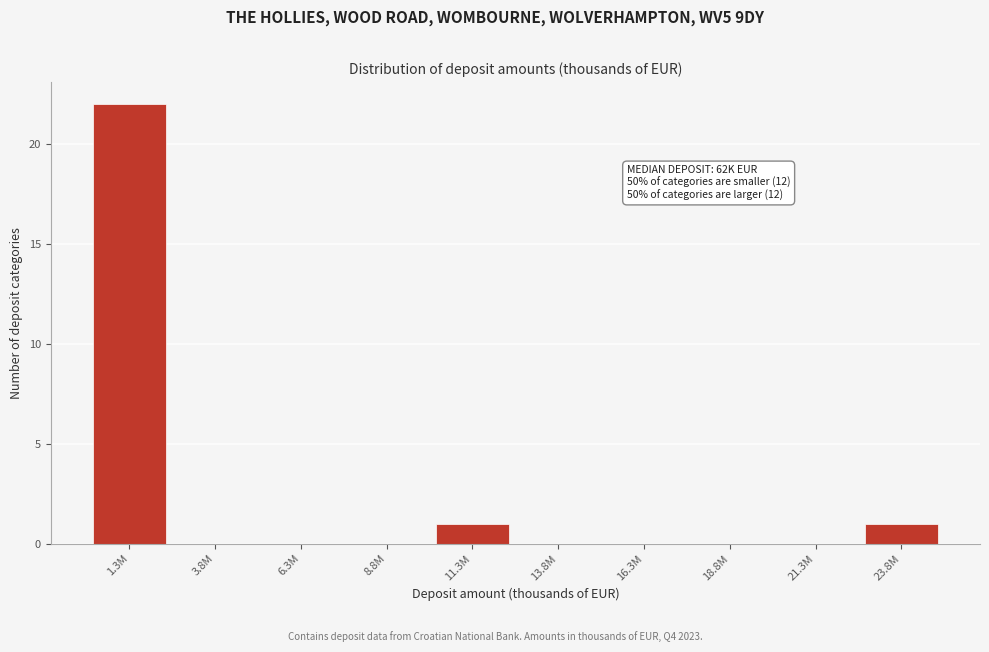

Reading right to left, extract all data points from this chart.

23.8M=1	21.3M=0	18.8M=0	16.3M=0	13.8M=0	11.3M=1	8.8M=0	6.3M=0	3.8M=0	1.3M=22